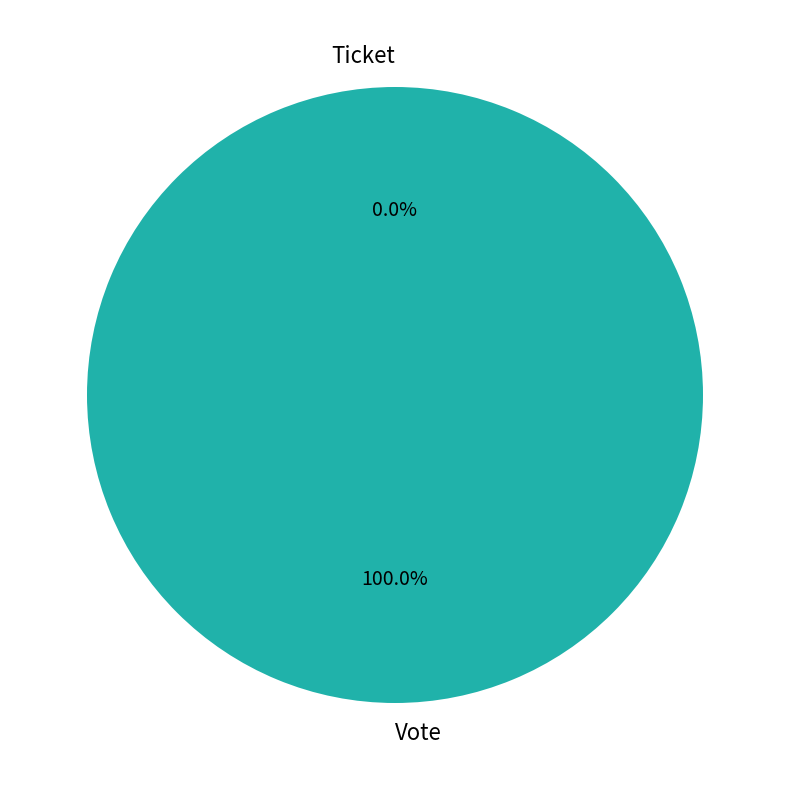

To the nearest percent, what portion does Vote represent?

100%